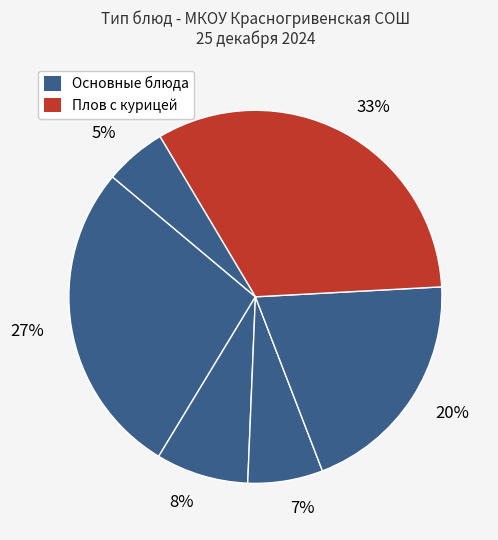

Count the number of slices in the pie.

6